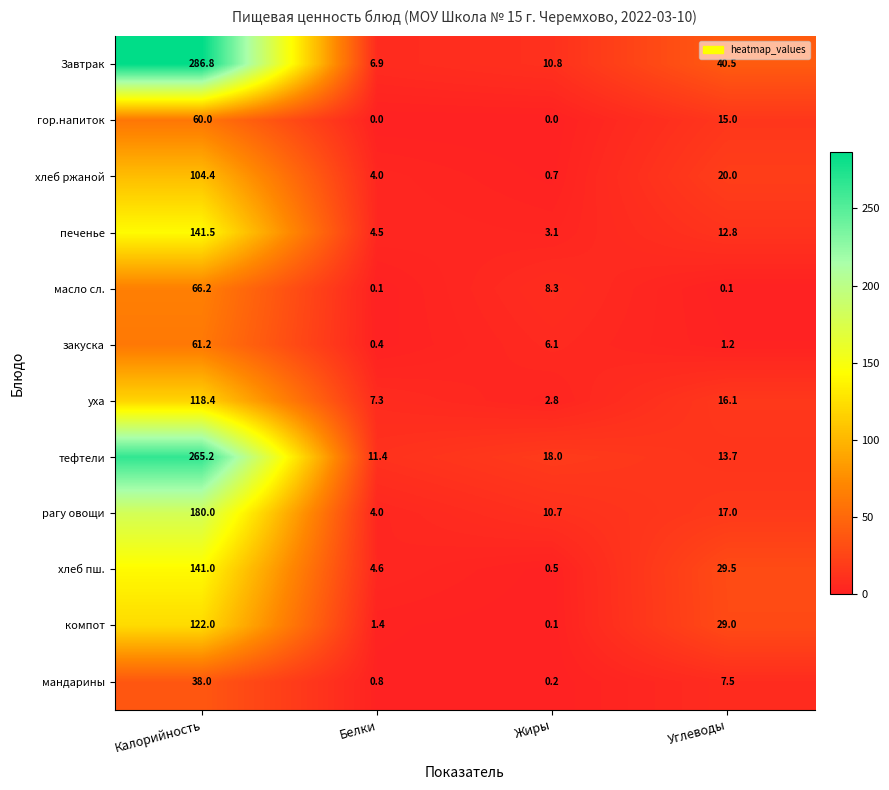

The value of печенье at Белки is 4.5. True or false?

True